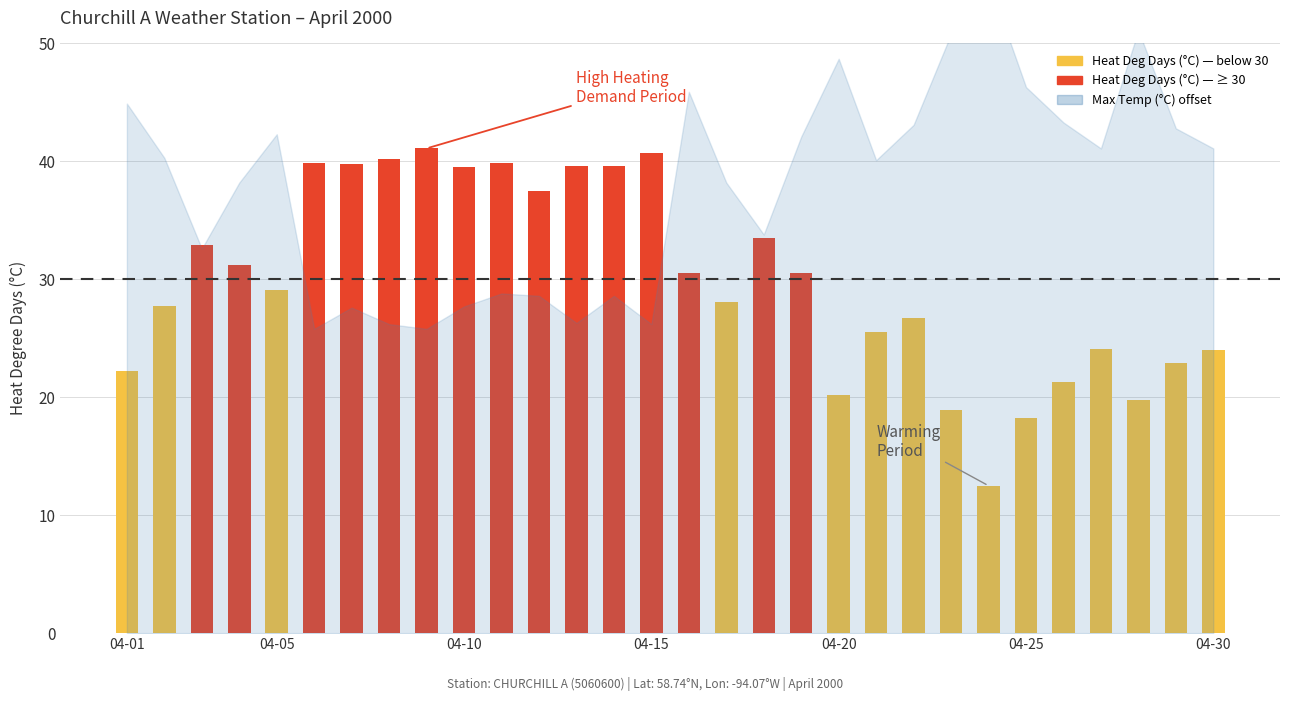

What is the difference between the second highest and second lowest values?

22.5